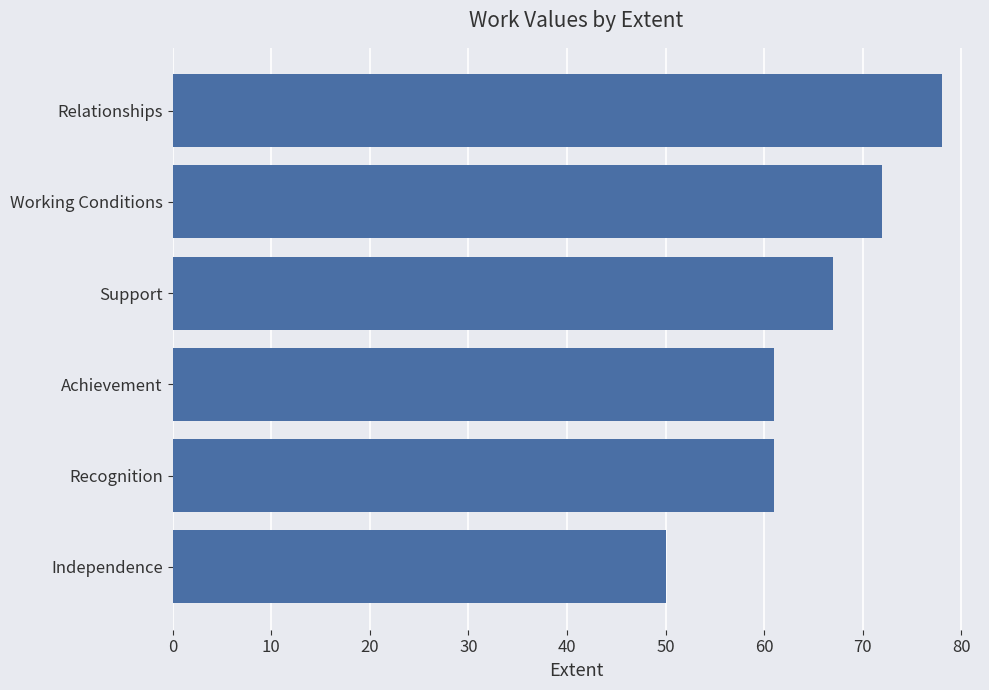

Are the bars horizontal?

Yes